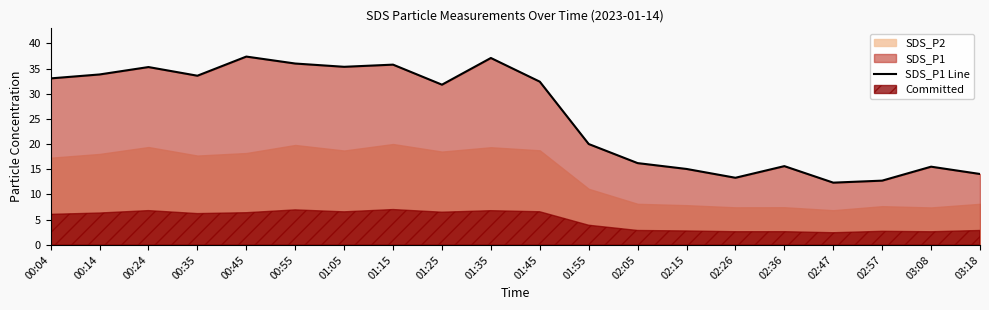

Reading right to left, list all the values displayed in this chart.

03:18=14.1	03:08=15.5	02:57=12.8	02:47=12.3	02:36=15.6	02:26=13.3	02:15=15.1	02:05=16.2	01:55=20.0	01:45=32.4	01:35=37.1	01:25=31.8	01:15=35.8	01:05=35.4	00:55=36.0	00:45=37.4	00:35=33.6	00:24=35.3	00:14=33.8	00:04=33.0